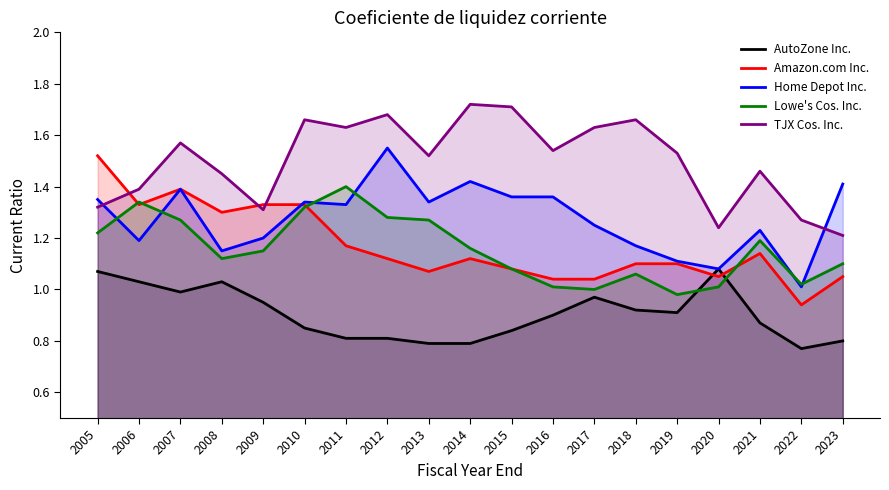

Reading right to left, transcribe all the data shown in this chart.

AutoZone Inc.: 2023=0.8	2022=0.8	2021=0.9	2020=1.1	2019=0.9	2018=0.9	2017=1.0	2016=0.9	2015=0.8	2014=0.8	2013=0.8	2012=0.8	2011=0.8	2010=0.8	2009=0.9	2008=1.0	2007=1.0	2006=1.0	2005=1.1
Amazon.com Inc.: 2023=1.1	2022=0.9	2021=1.1	2020=1.1	2019=1.1	2018=1.1	2017=1.0	2016=1.0	2015=1.1	2014=1.1	2013=1.1	2012=1.1	2011=1.2	2010=1.3	2009=1.3	2008=1.3	2007=1.4	2006=1.3	2005=1.5
Home Depot Inc.: 2023=1.4	2022=1.0	2021=1.2	2020=1.1	2019=1.1	2018=1.2	2017=1.2	2016=1.4	2015=1.4	2014=1.4	2013=1.3	2012=1.6	2011=1.3	2010=1.3	2009=1.2	2008=1.1	2007=1.4	2006=1.2	2005=1.4
Lowe's Cos. Inc.: 2023=1.1	2022=1.0	2021=1.2	2020=1.0	2019=1.0	2018=1.1	2017=1.0	2016=1.0	2015=1.1	2014=1.2	2013=1.3	2012=1.3	2011=1.4	2010=1.3	2009=1.1	2008=1.1	2007=1.3	2006=1.3	2005=1.2
TJX Cos. Inc.: 2023=1.2	2022=1.3	2021=1.5	2020=1.2	2019=1.5	2018=1.7	2017=1.6	2016=1.5	2015=1.7	2014=1.7	2013=1.5	2012=1.7	2011=1.6	2010=1.7	2009=1.3	2008=1.4	2007=1.6	2006=1.4	2005=1.3